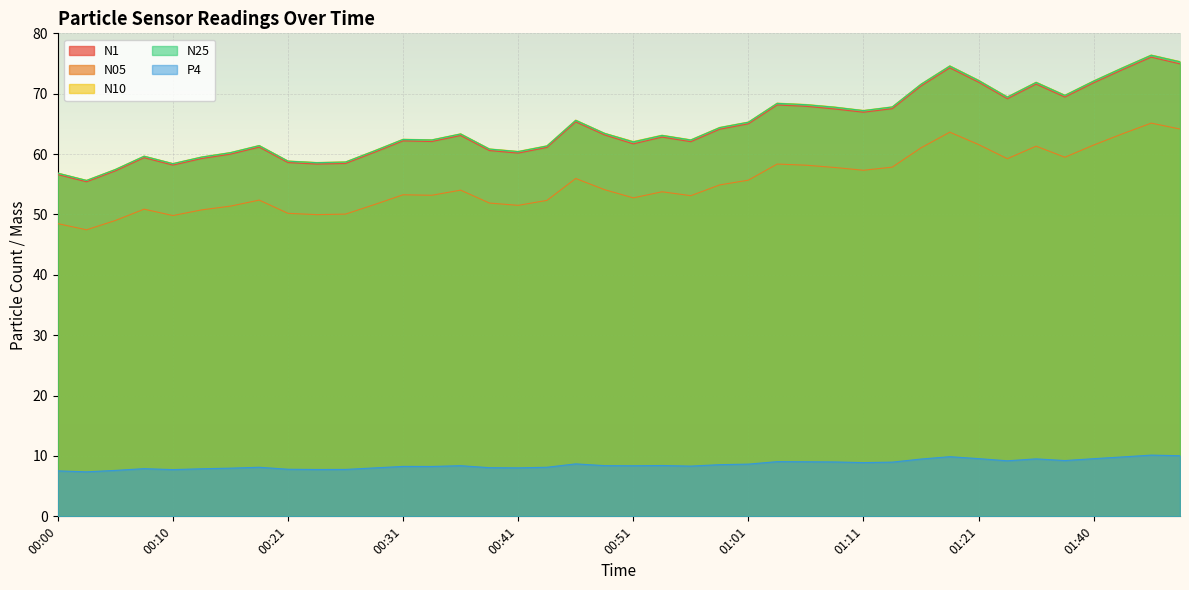

What is the total value across all series at 01:06?

271.5